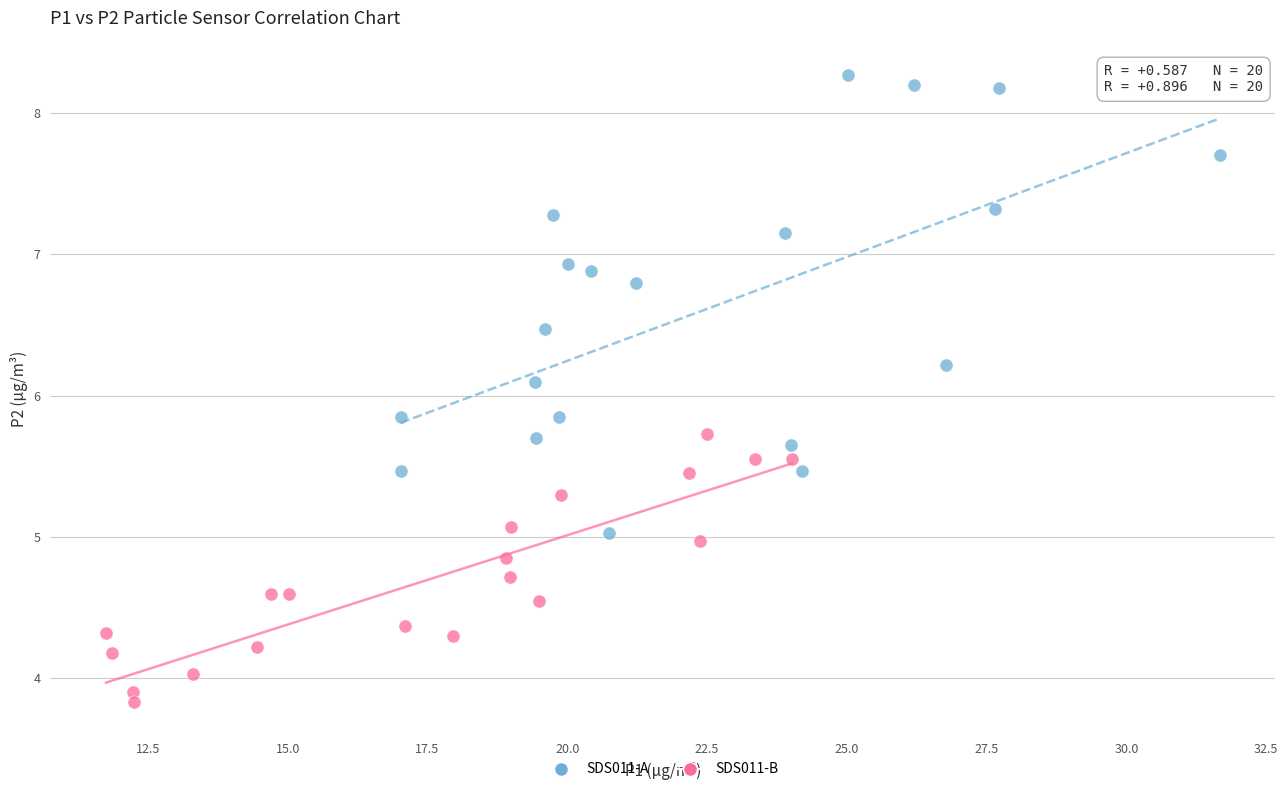

Which series contains the highest Y value?

SDS011-A